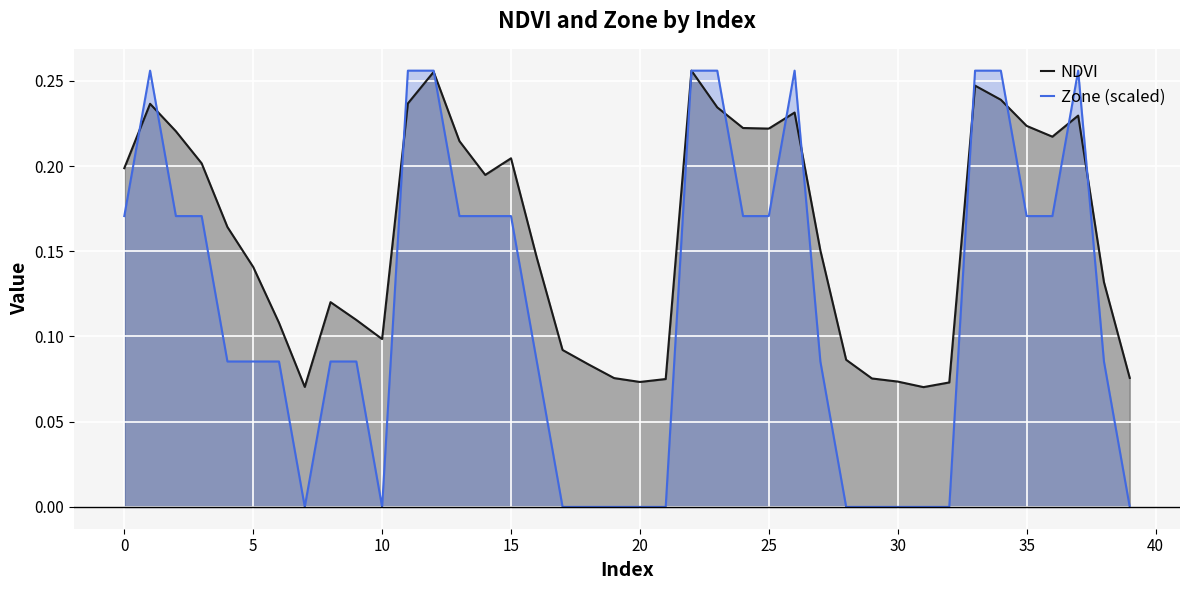

Count the NDVI values in the range 0 to 1.

40